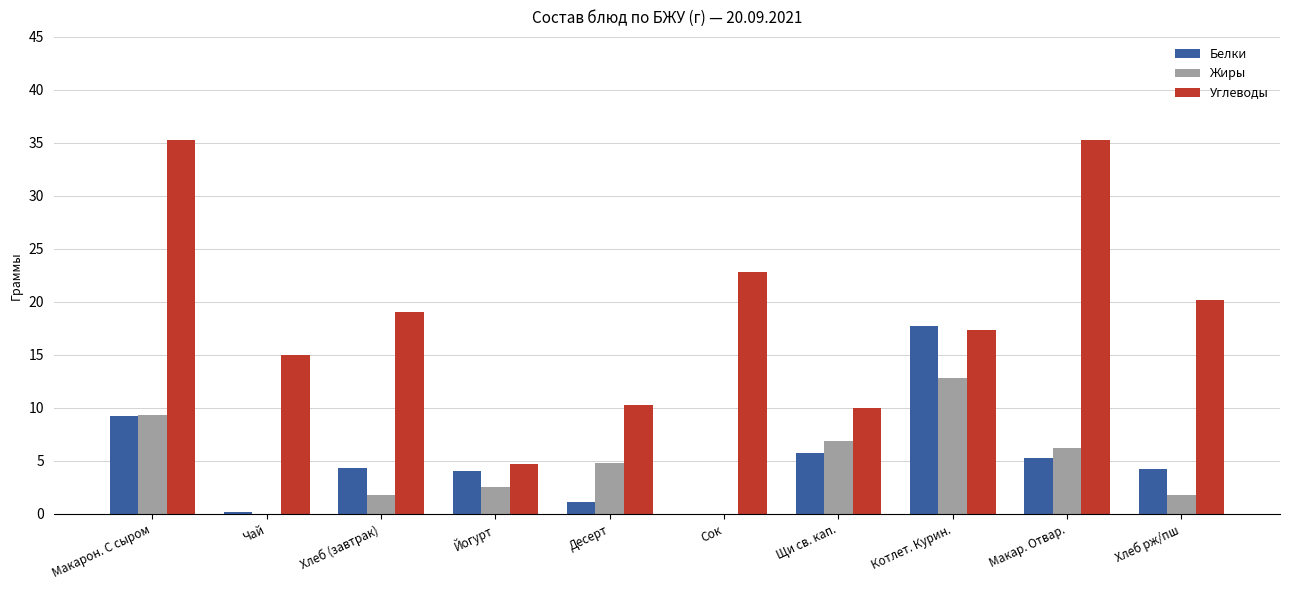

What is the maximum value for Углеводы?

35.3